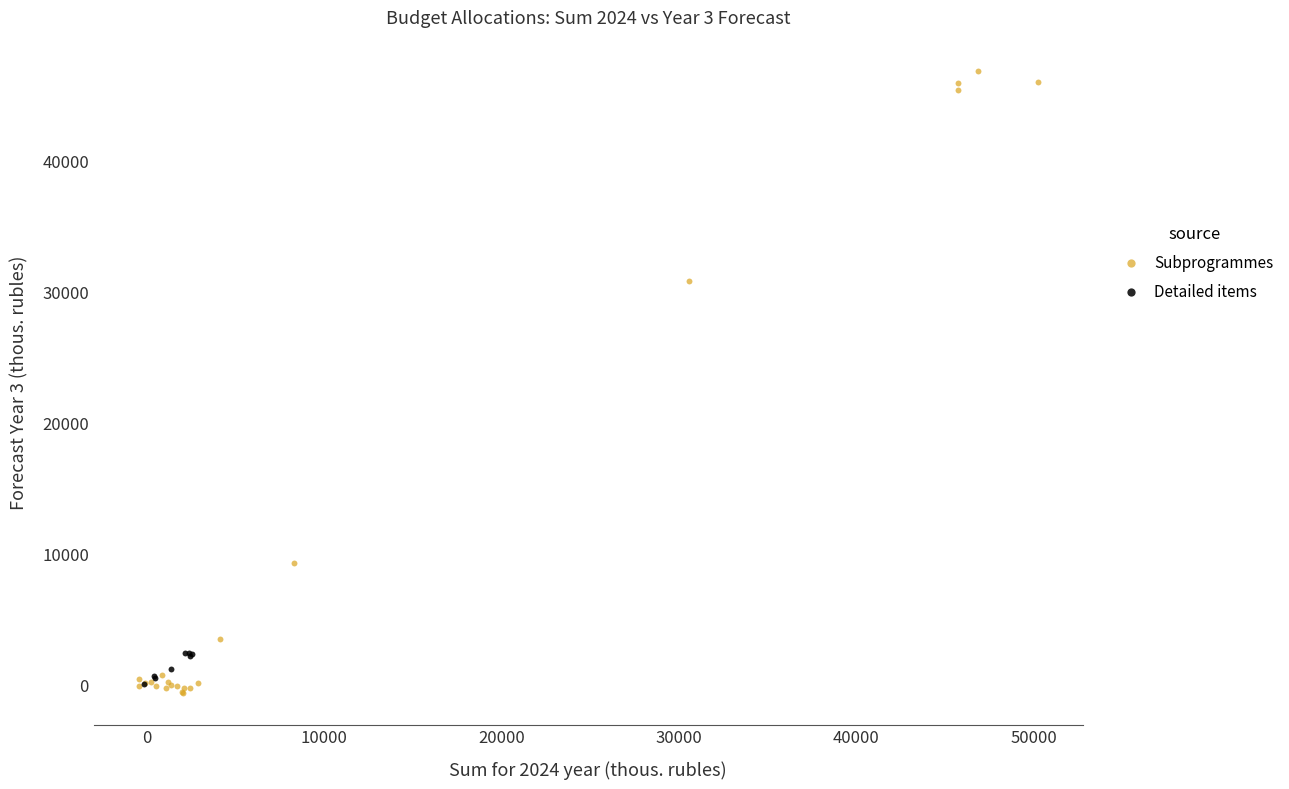

Which series reaches the minimum Y coordinate?

Subprogrammes